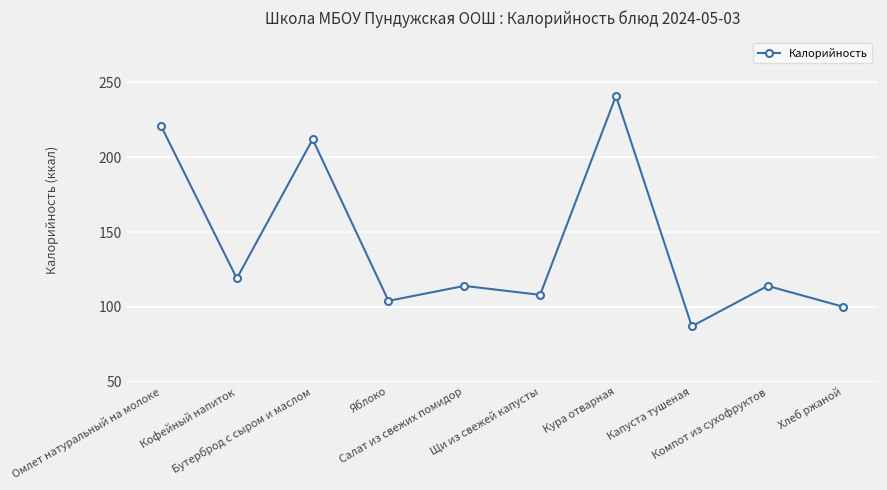

What is the maximum value shown in the chart?

241